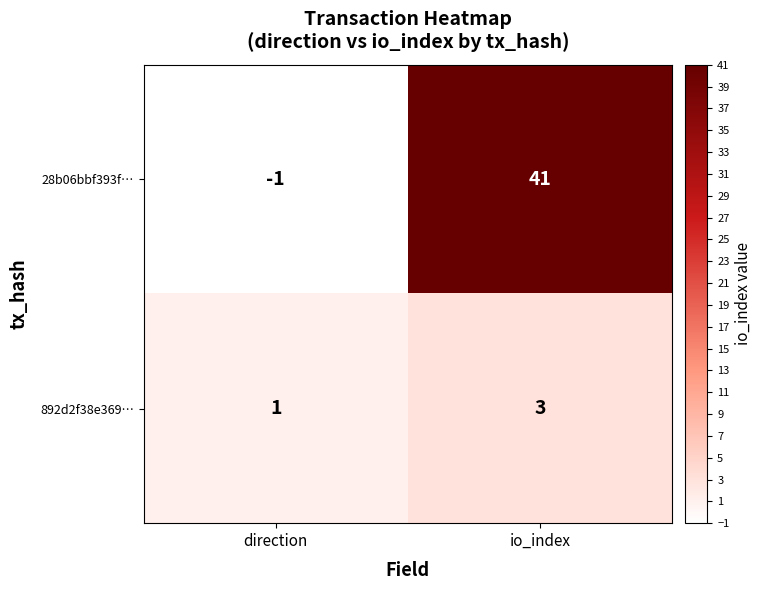

What is the sum of the 28b06bbf393f… values at direction and io_index?

40